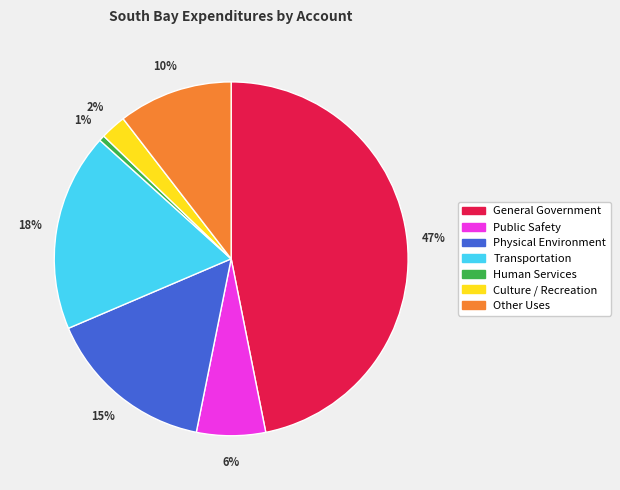

Which category has the biggest portion of the pie?

General Government